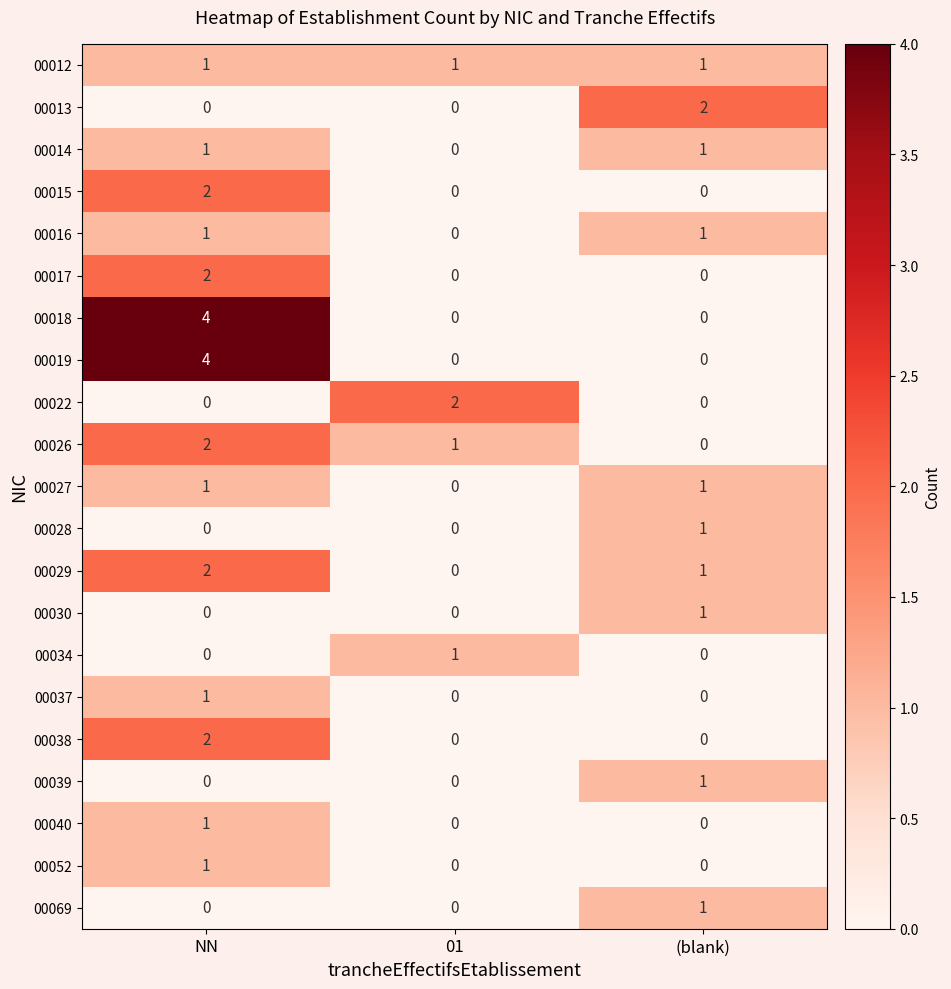

What is the difference between the highest and lowest values at 01?

2